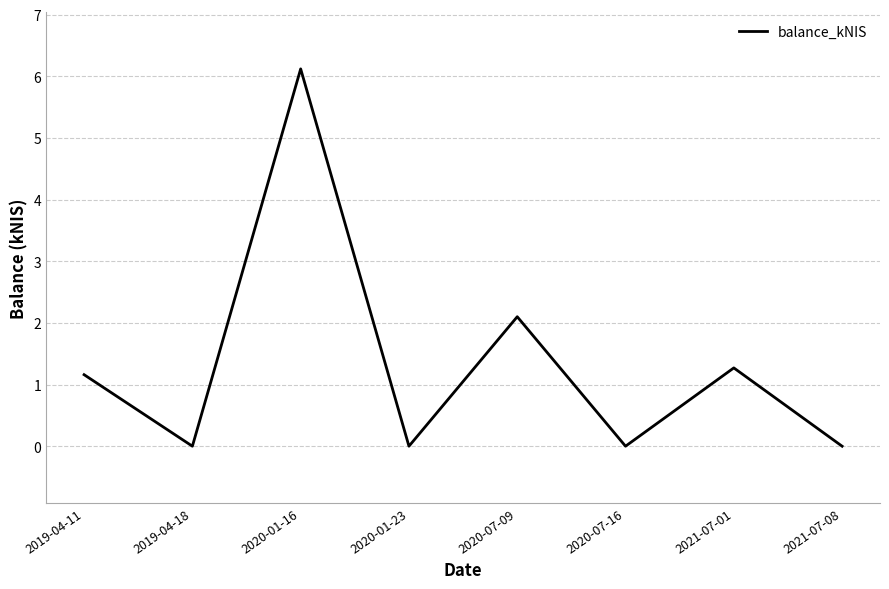

True or false: there are more than 2 points higher than both neighbors.

True